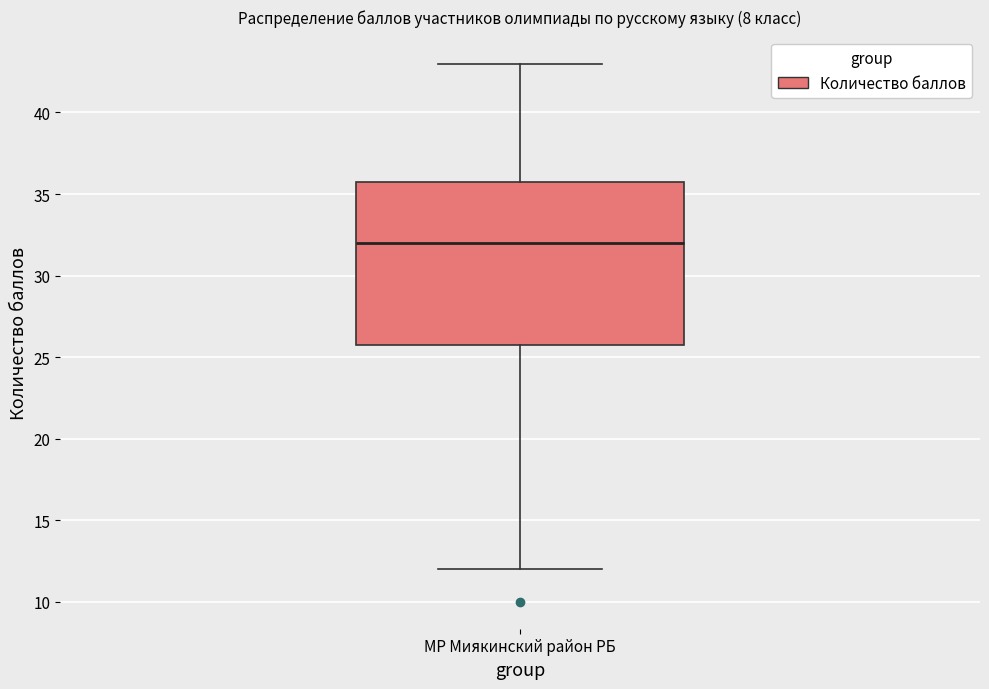

Read this box plot against the y-axis: the position of the median line, the range covered by the box, and the ends of both whiskers. The values are not printed on the chart, so give them approximately, as read against the axis.

median 32, box 26 to 36, whiskers 12 to 43